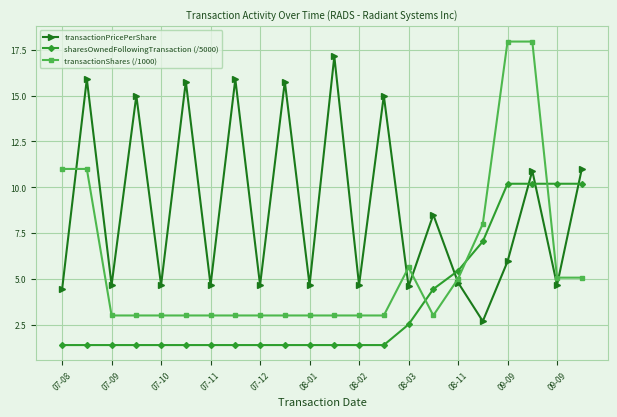

What is the minimum value shown in the chart?

1.4